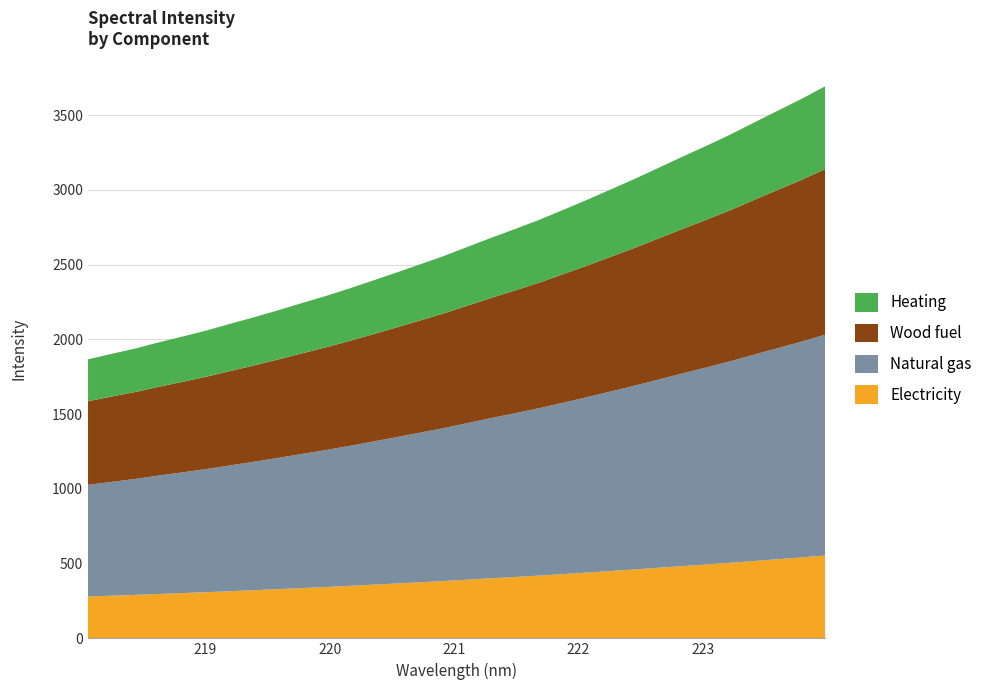

Reading left to right, transcribe all the data shown in this chart.

1866.3	1902.9	1939.0	1980.7	2019.6	2059.9	2104.7	2148.8	2194.8	2242.9	2290.0	2340.9	2394.3	2448.4	2503.8	2559.8	2621.2	2681.8	2740.5	2801.1	2867.2	2934.2	3004.0	3074.0	3147.7	3221.7	3293.8	3368.7	3448.8	3528.2	3607.3	3692.2